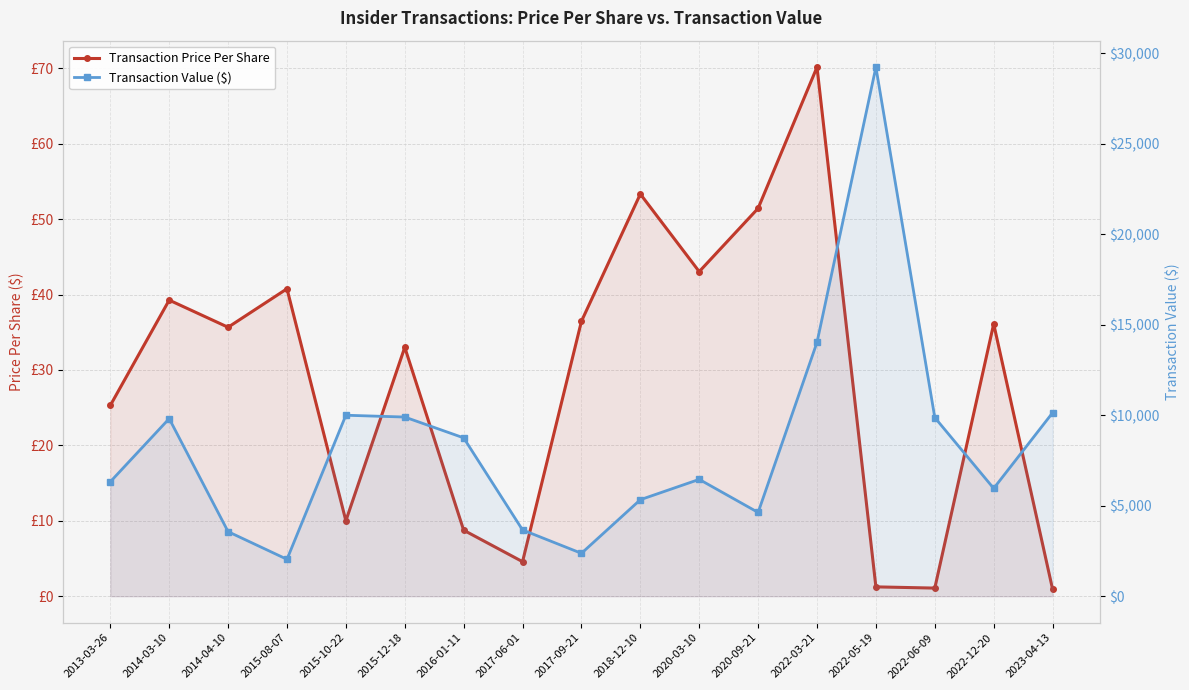

What is the difference between the maximum and minimum values in the Transaction Price Per Share series?

69.2